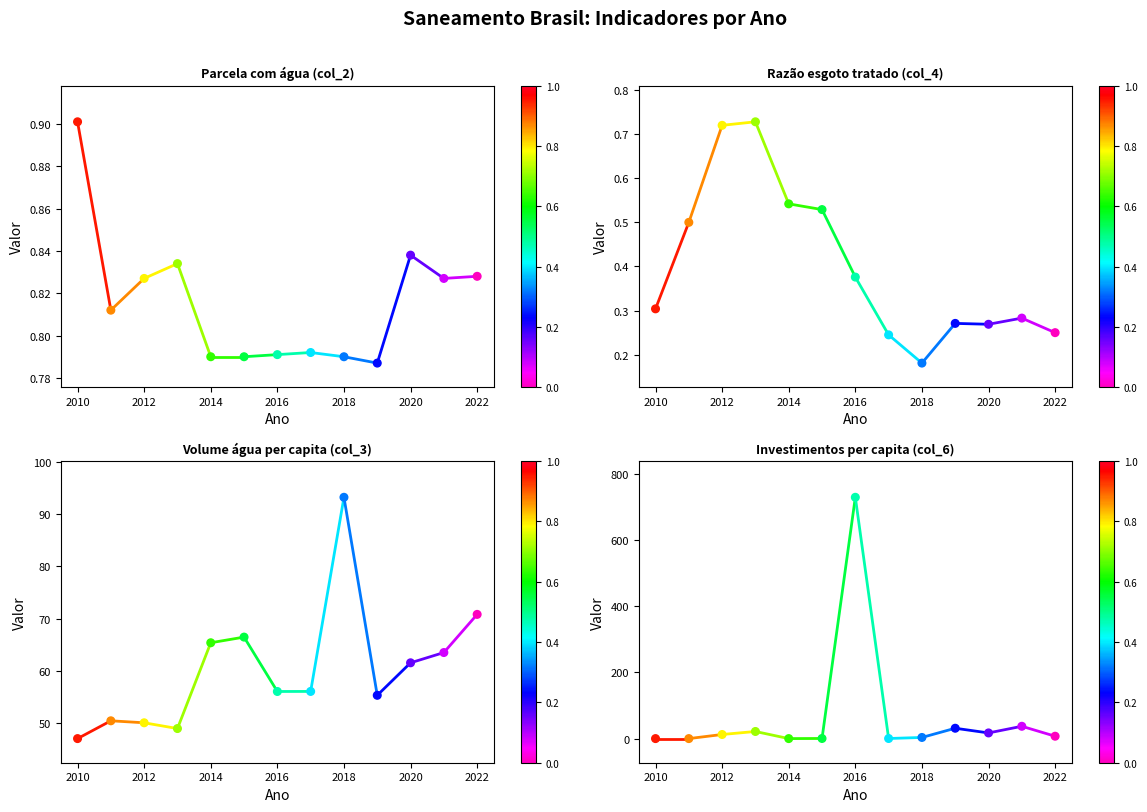

Which series has the largest total across all categories?

Investimentos per capita (col_6)